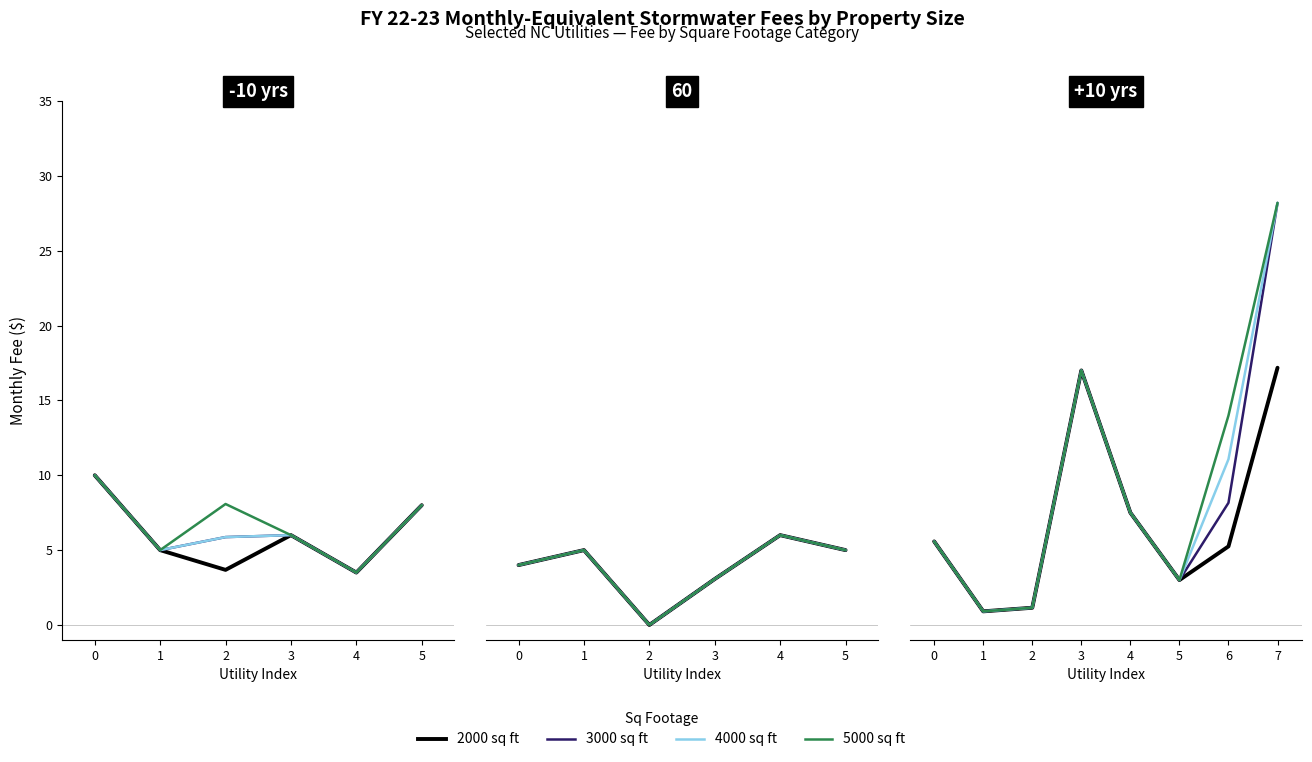

In 5000 sq ft, how many points are lower than both neighbors (excluding endpoints)?

2